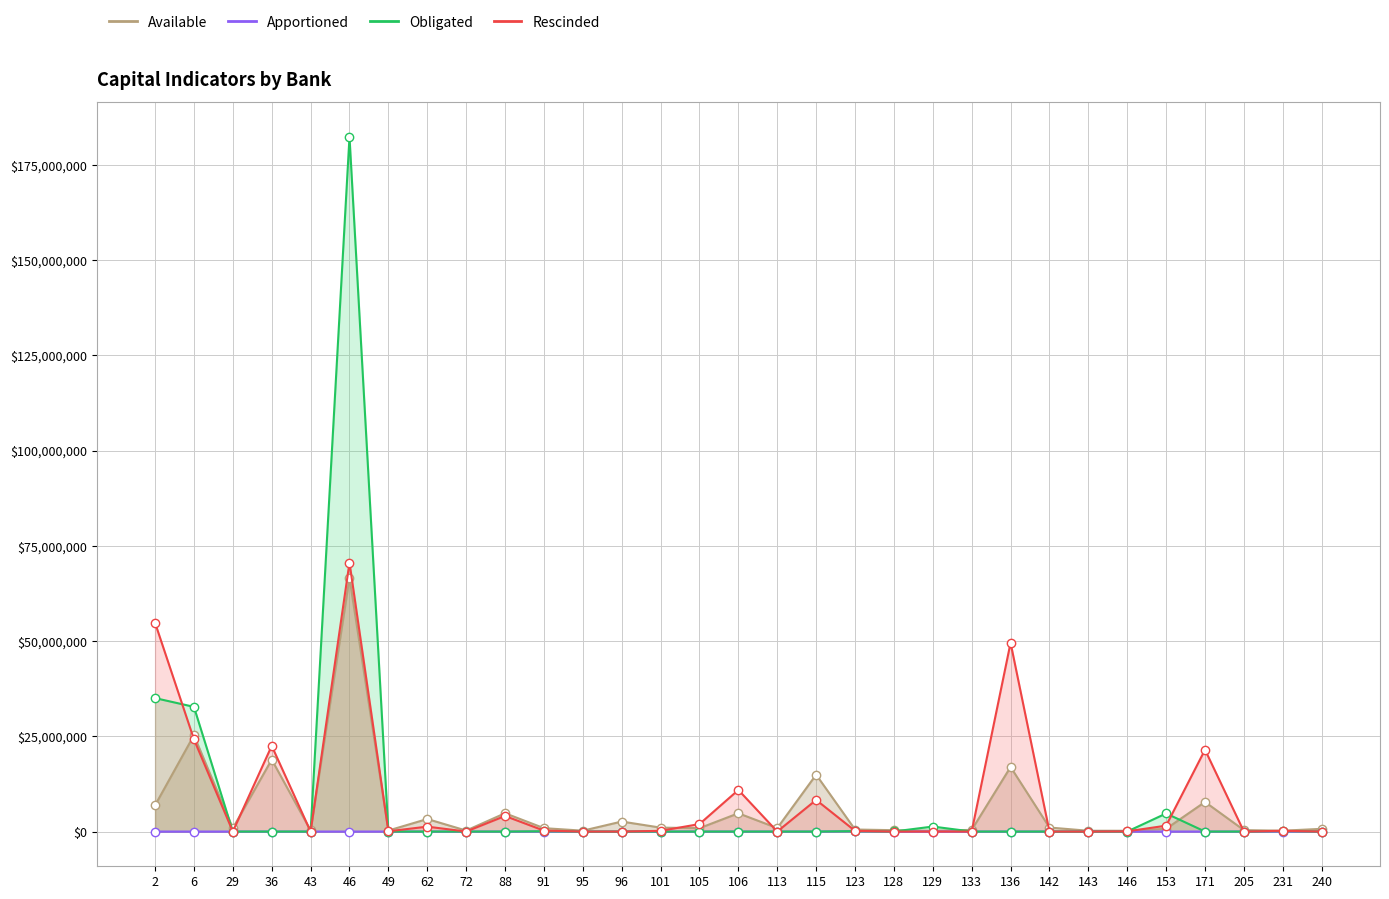

True or false: Rescinded and Available intersect in this chart.

True